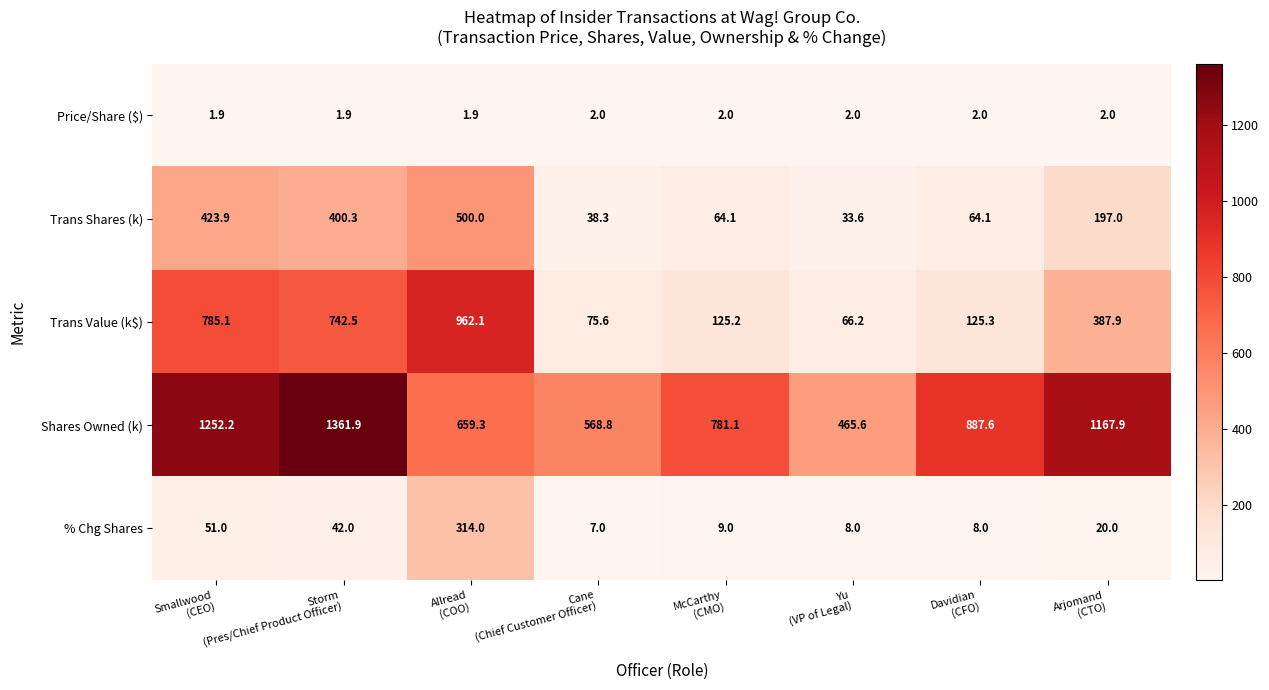

At how many categories does at least one series exceed 1009?

3